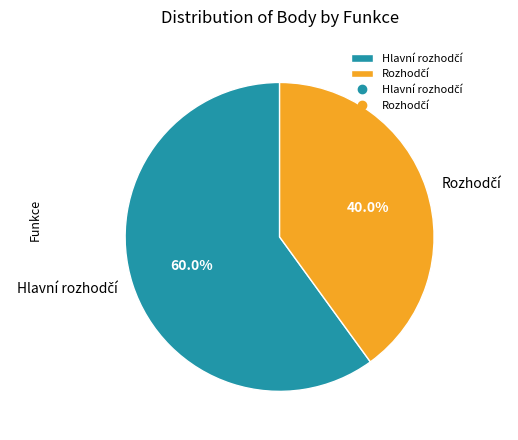

Does any single category account for the majority?

Yes